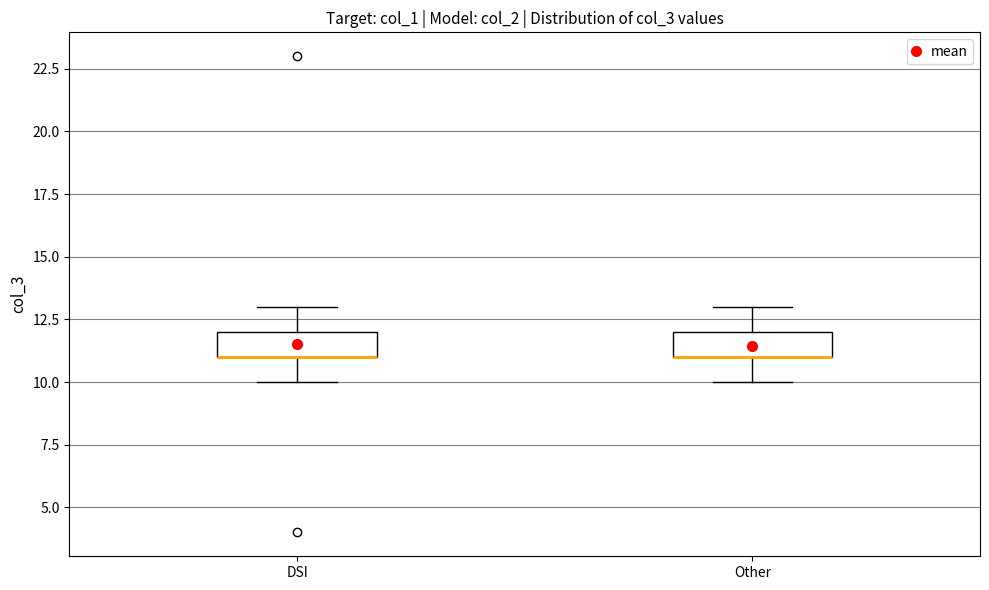

Where does the lower whisker of the box for Other end on the y-axis? The values are not printed on the chart, so give them approximately, as read against the axis.

10